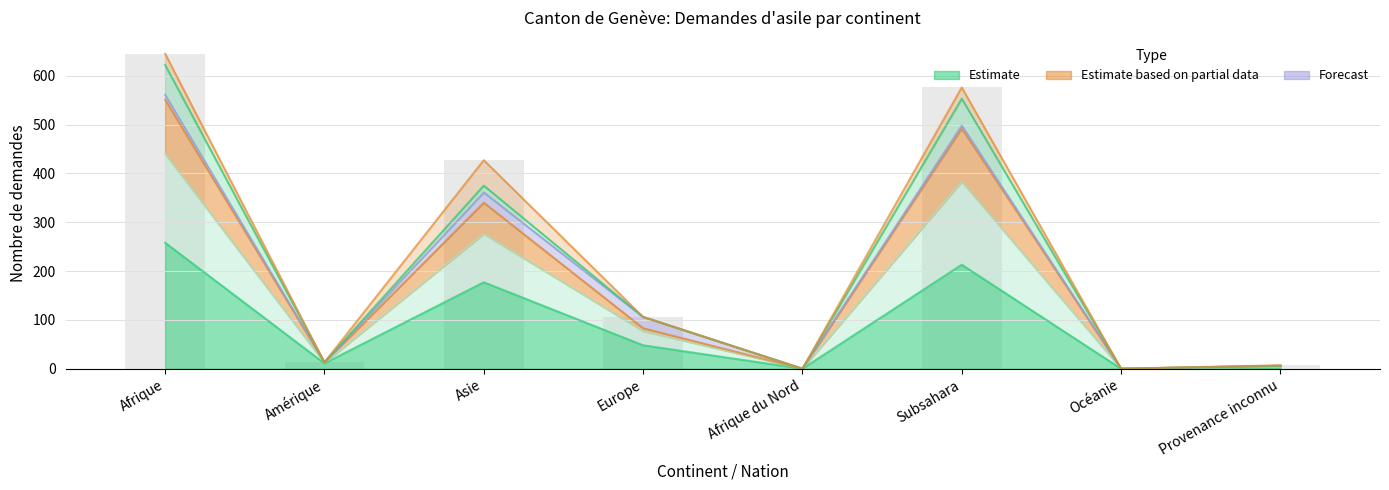

Between Europe and Afrique, which is larger?

Afrique